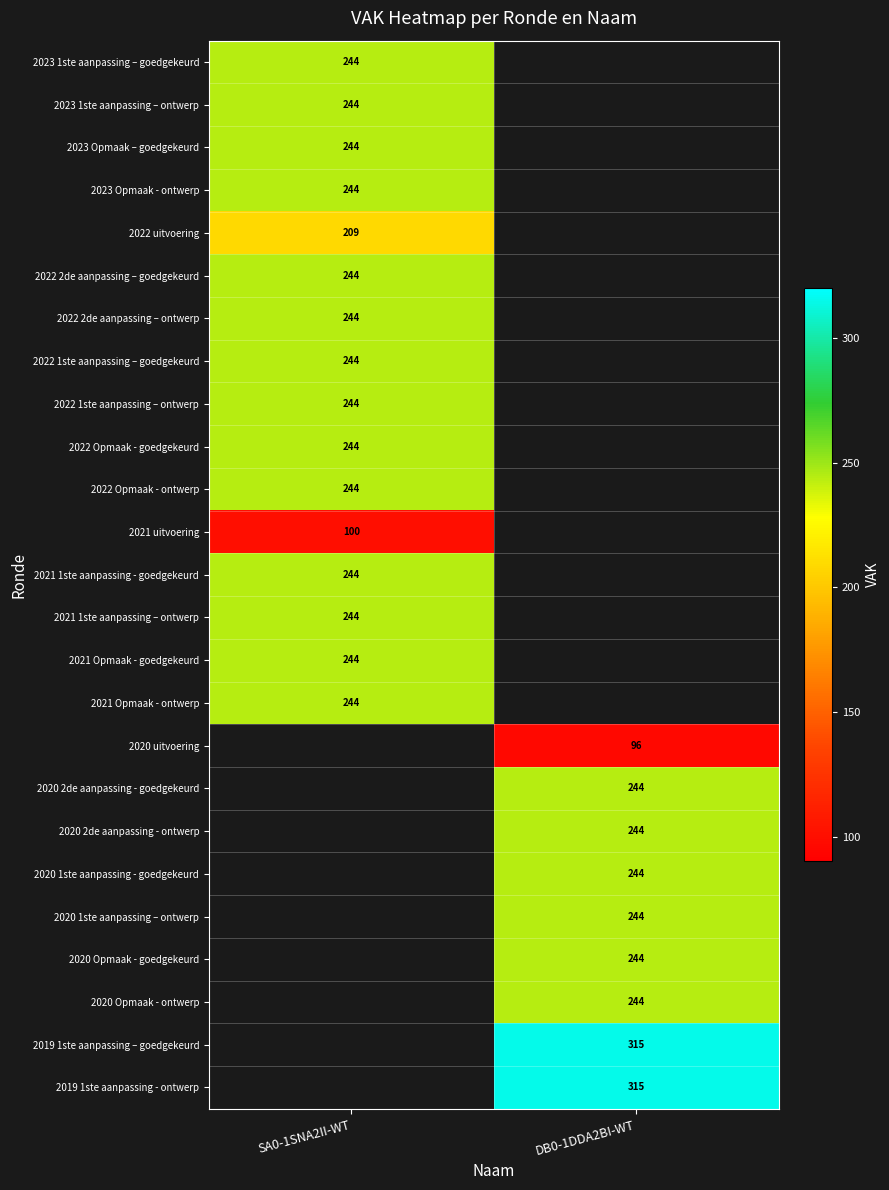

True or false: 2020 Opmaak - ontwerp has a value of 244 at DB0-1DDA2BI-WT.

True